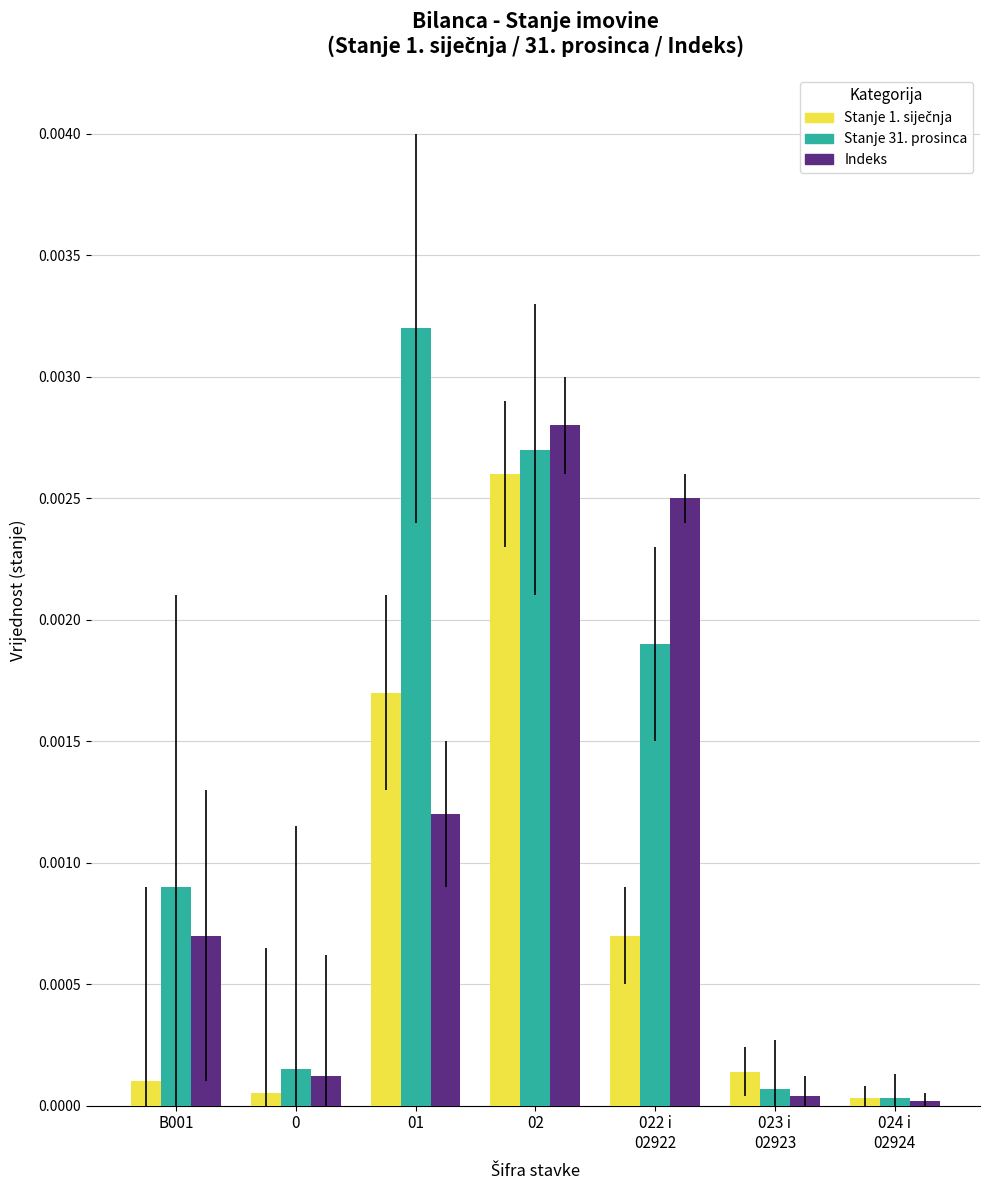

Which series has the largest range (max minus min)?

Stanje 31. prosinca